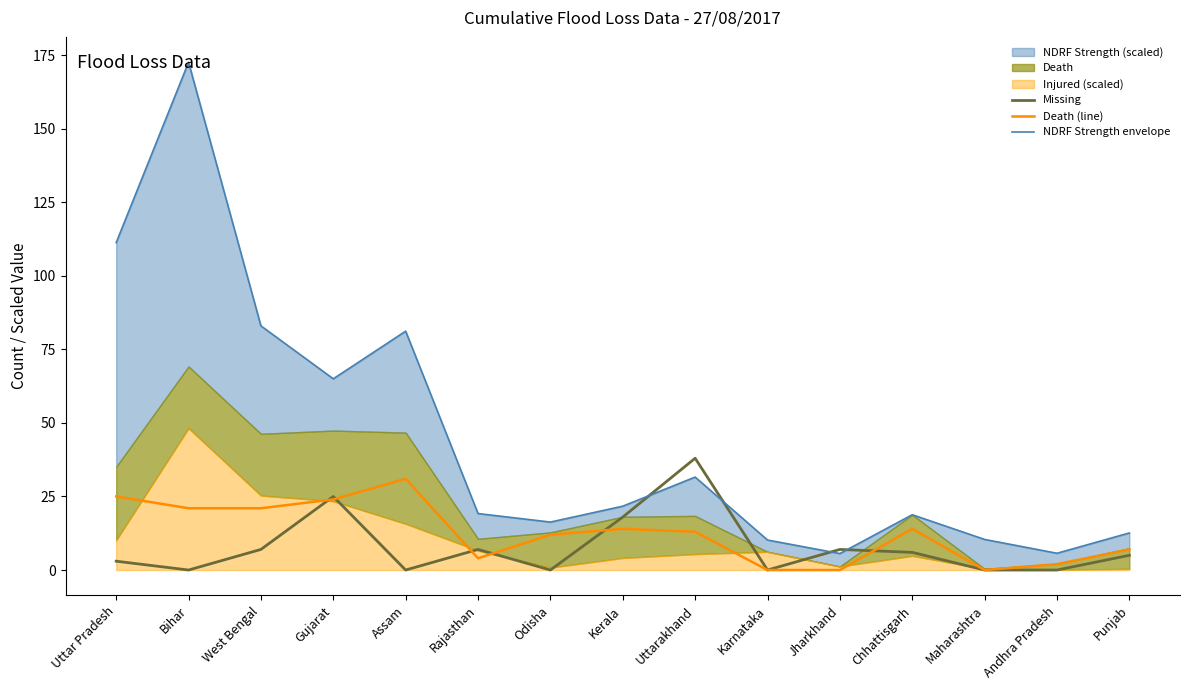

How many lines are shown in the chart?

3